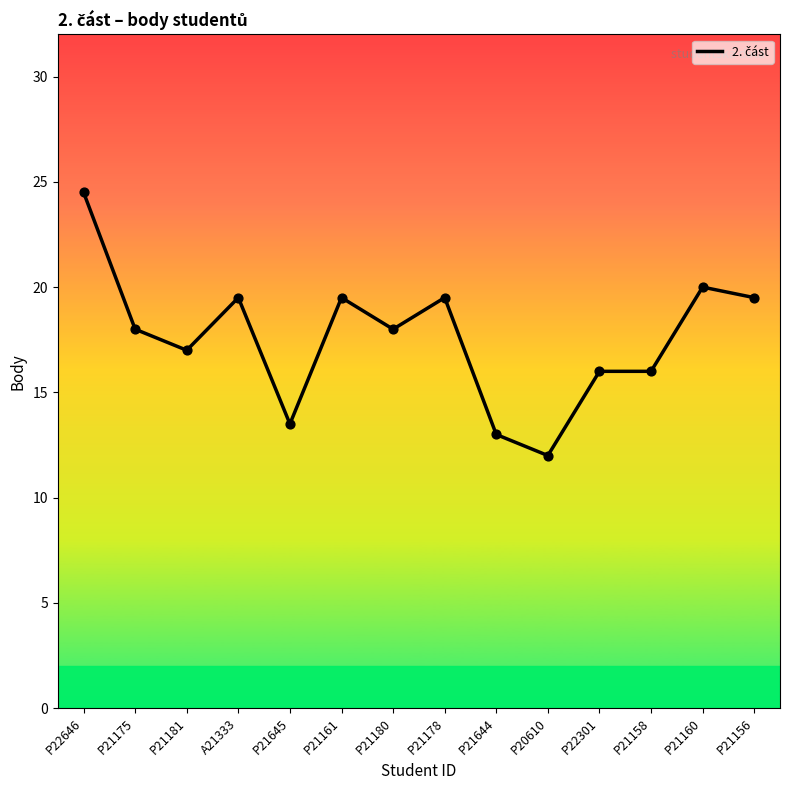

Which has a higher value, P21180 or P21160?

P21160